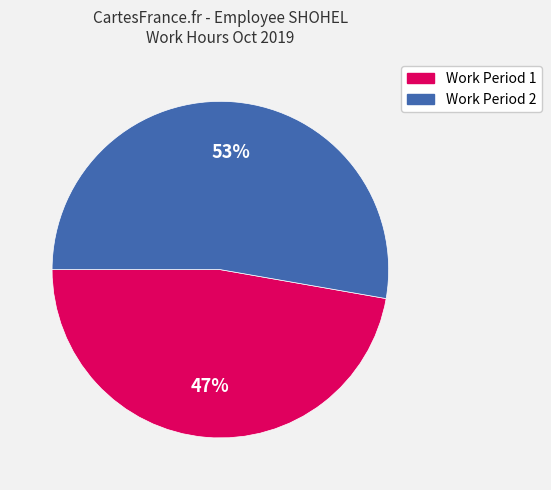

To the nearest percent, what is the difference between the largest and smallest slice percentages?

6%